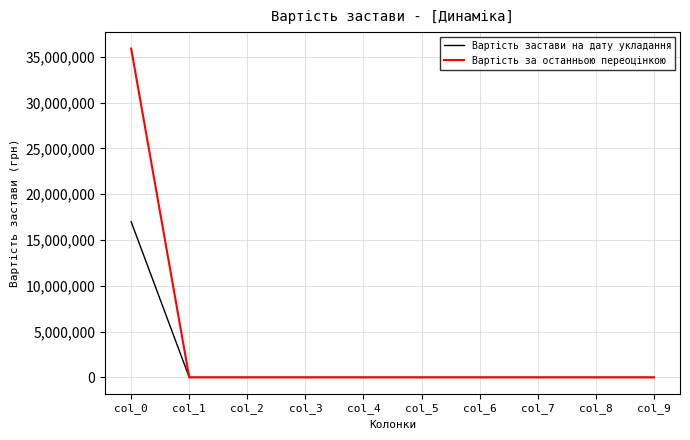

Reading left to right, transcribe all the data shown in this chart.

Вартість застави на дату укладання: 16992000	0	0	0	0	0	0	0	0	0
Вартість за останньою переоцінкою: 35904000	0	0	0	0	0	0	0	0	0